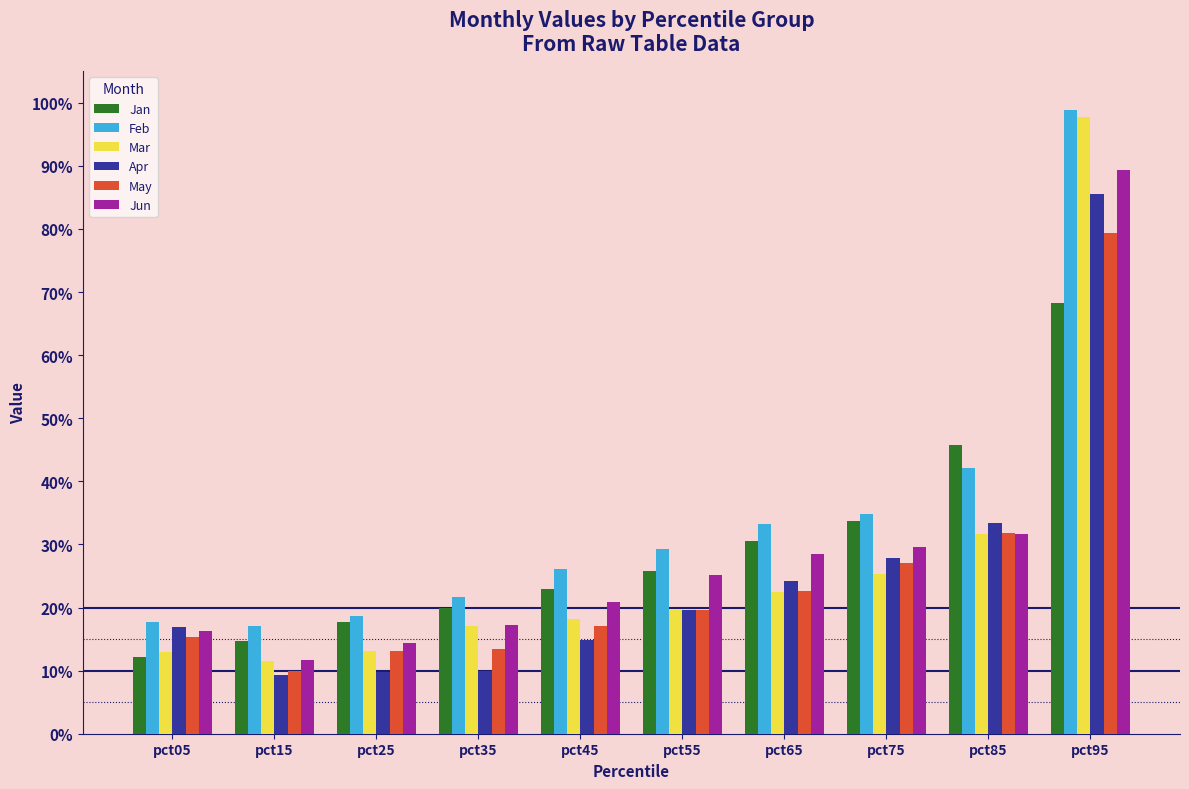

Reading left to right, what are all the values shown in this chart?

Jan: pct05=0.1	pct15=0.1	pct25=0.2	pct35=0.2	pct45=0.2	pct55=0.3	pct65=0.3	pct75=0.3	pct85=0.5	pct95=0.7
Feb: pct05=0.2	pct15=0.2	pct25=0.2	pct35=0.2	pct45=0.3	pct55=0.3	pct65=0.3	pct75=0.3	pct85=0.4	pct95=1.0
Mar: pct05=0.1	pct15=0.1	pct25=0.1	pct35=0.2	pct45=0.2	pct55=0.2	pct65=0.2	pct75=0.3	pct85=0.3	pct95=1.0
Apr: pct05=0.2	pct15=0.1	pct25=0.1	pct35=0.1	pct45=0.1	pct55=0.2	pct65=0.2	pct75=0.3	pct85=0.3	pct95=0.9
May: pct05=0.2	pct15=0.1	pct25=0.1	pct35=0.1	pct45=0.2	pct55=0.2	pct65=0.2	pct75=0.3	pct85=0.3	pct95=0.8
Jun: pct05=0.2	pct15=0.1	pct25=0.1	pct35=0.2	pct45=0.2	pct55=0.3	pct65=0.3	pct75=0.3	pct85=0.3	pct95=0.9